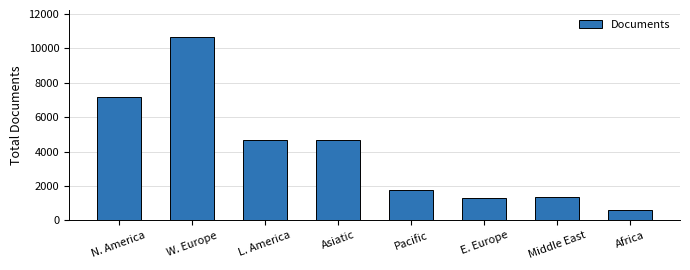

What is the approximate value at Middle East, to the nearest 100?

1300